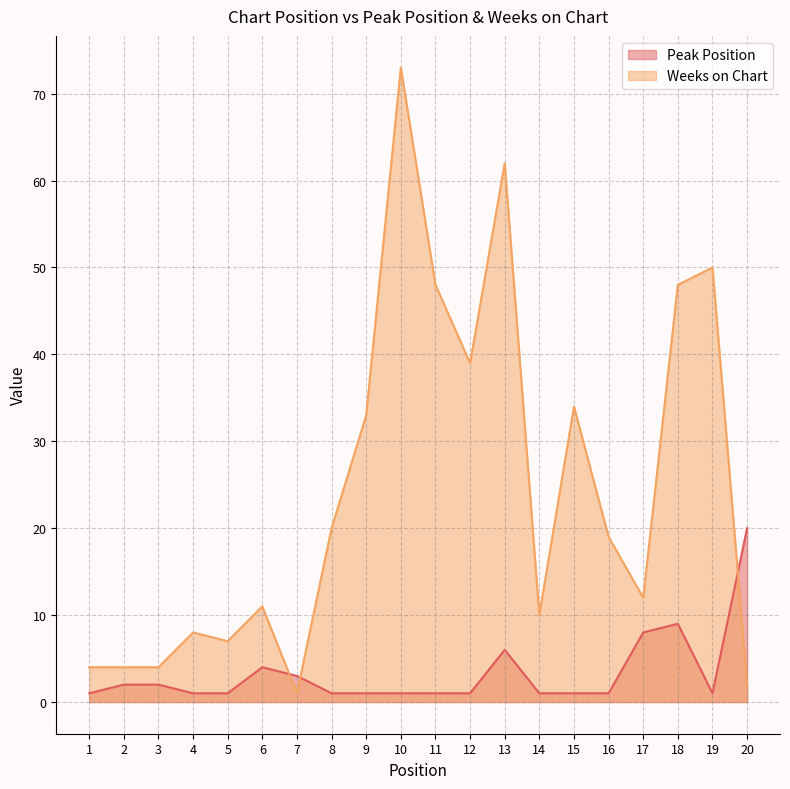

Where do Weeks on Chart and Peak Position first cross each other?

6 and 7